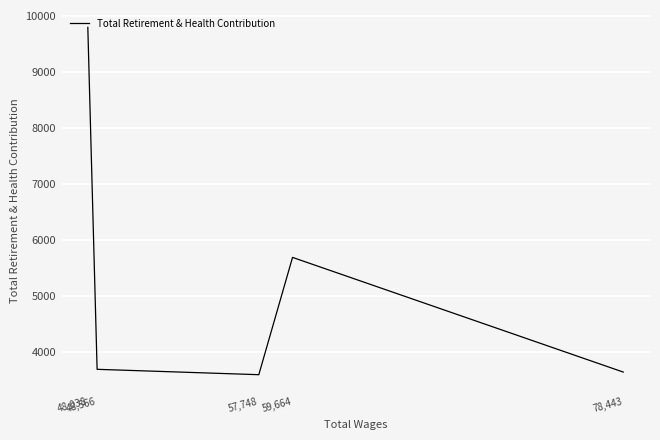

Reading left to right, what are all the values shown in this chart?

48,038=9799	48,566=3695	57,748=3599	59,664=5693	78,443=3646